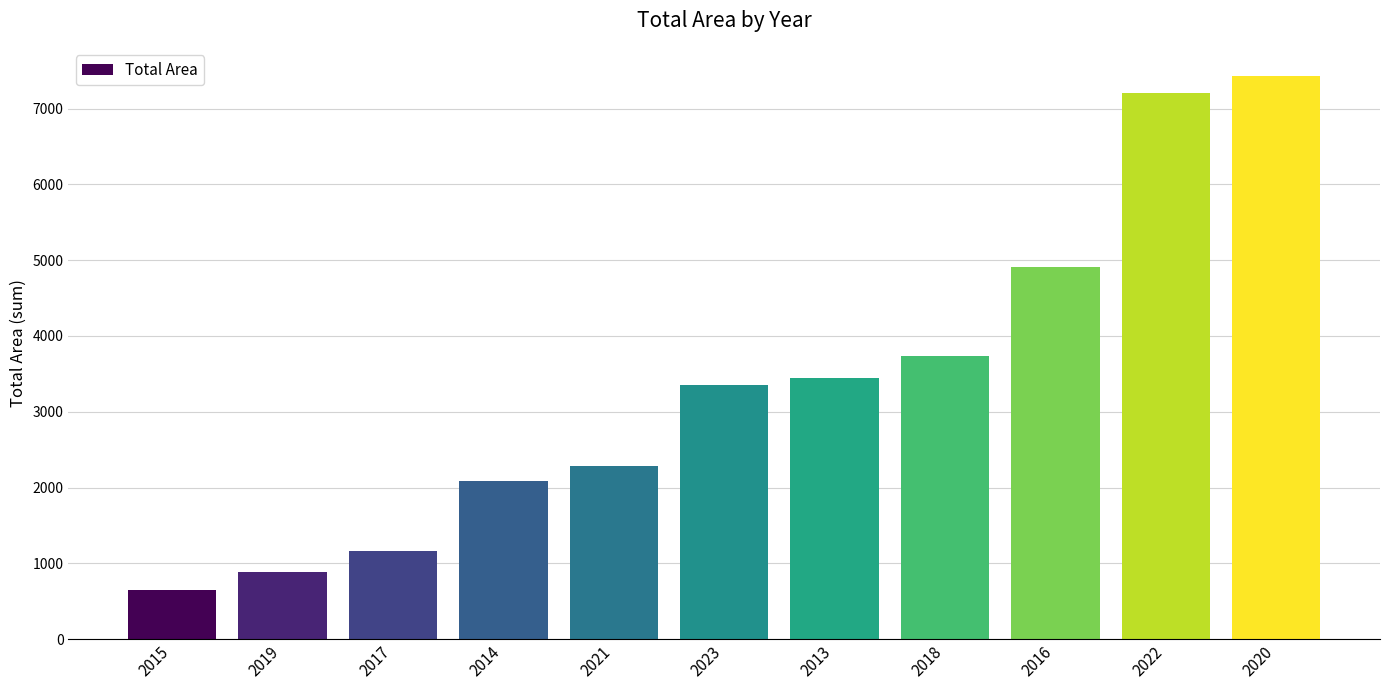

What is the greatest value displayed?

7430